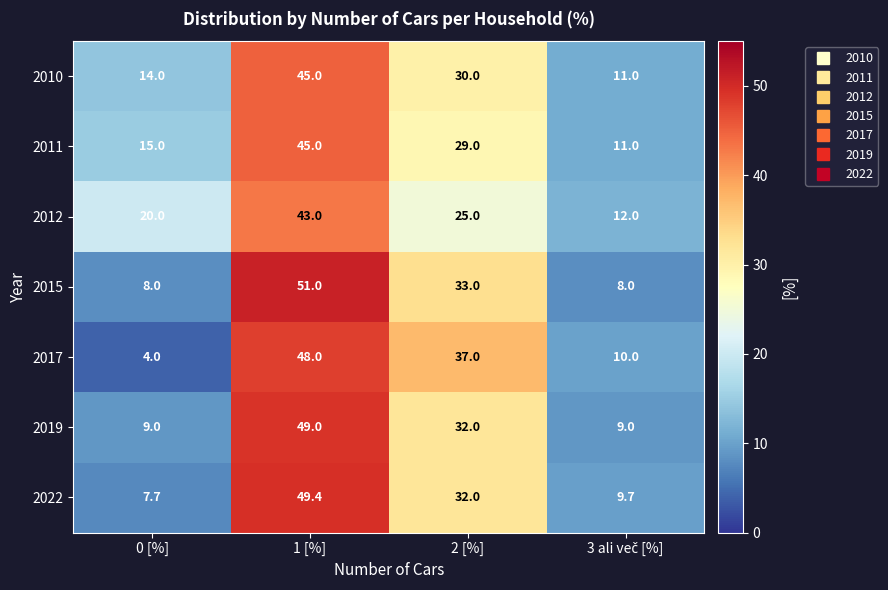

Which series has the widest spread of values?

2017